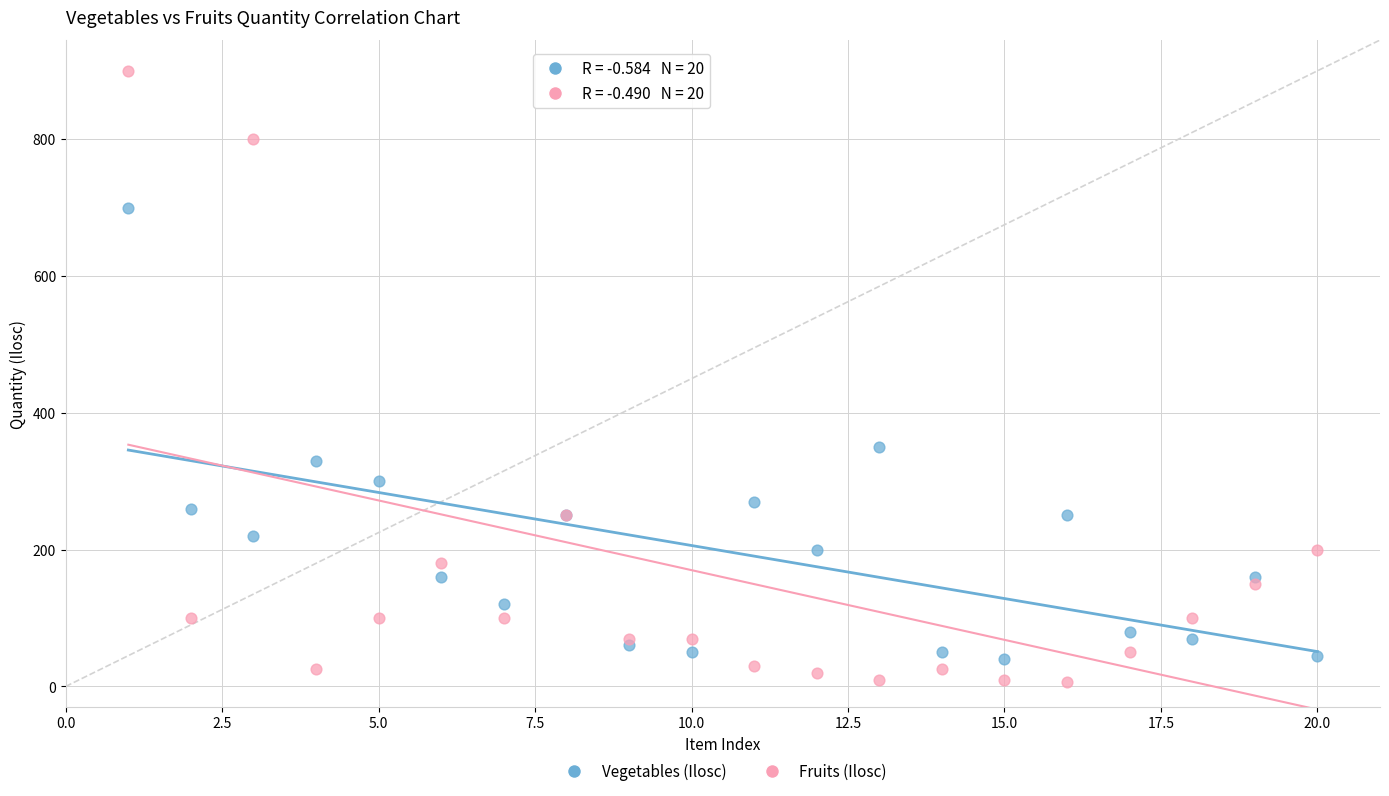

Which series contains the highest Y value?

Fruits (Ilosc)